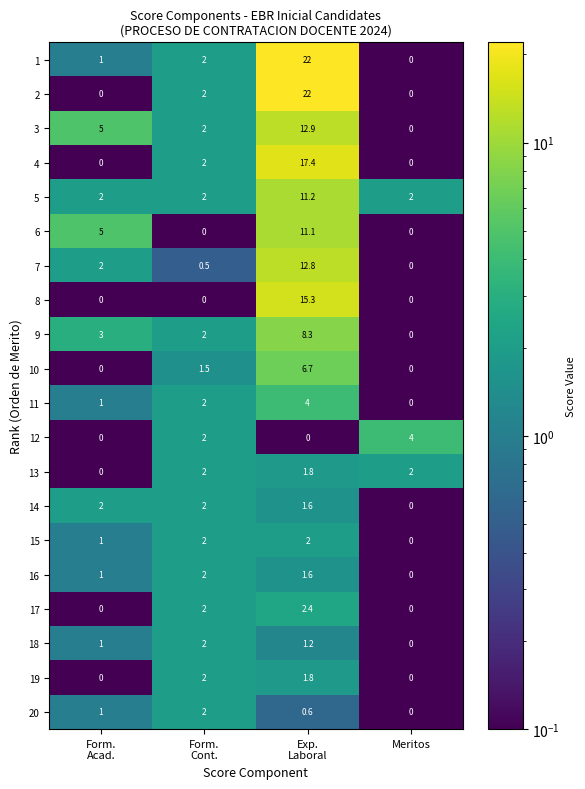

What is the difference between the highest and lowest values at Form.
Acad.?

5.0